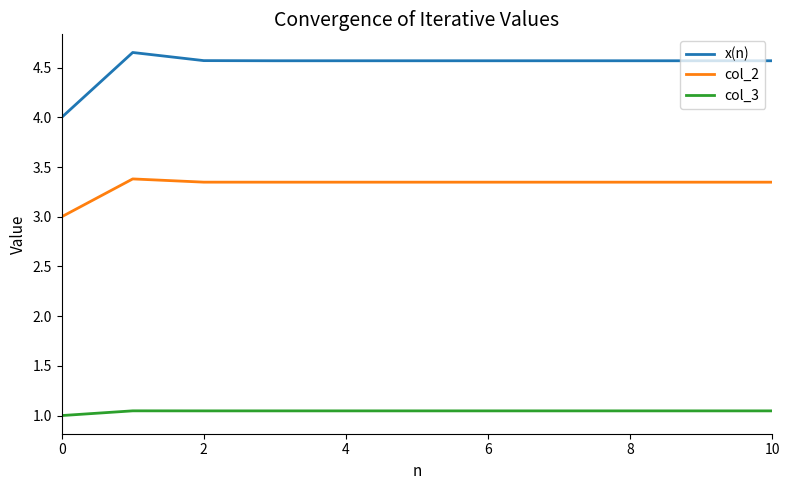

What is the lowest value of the x(n) series?

4.0